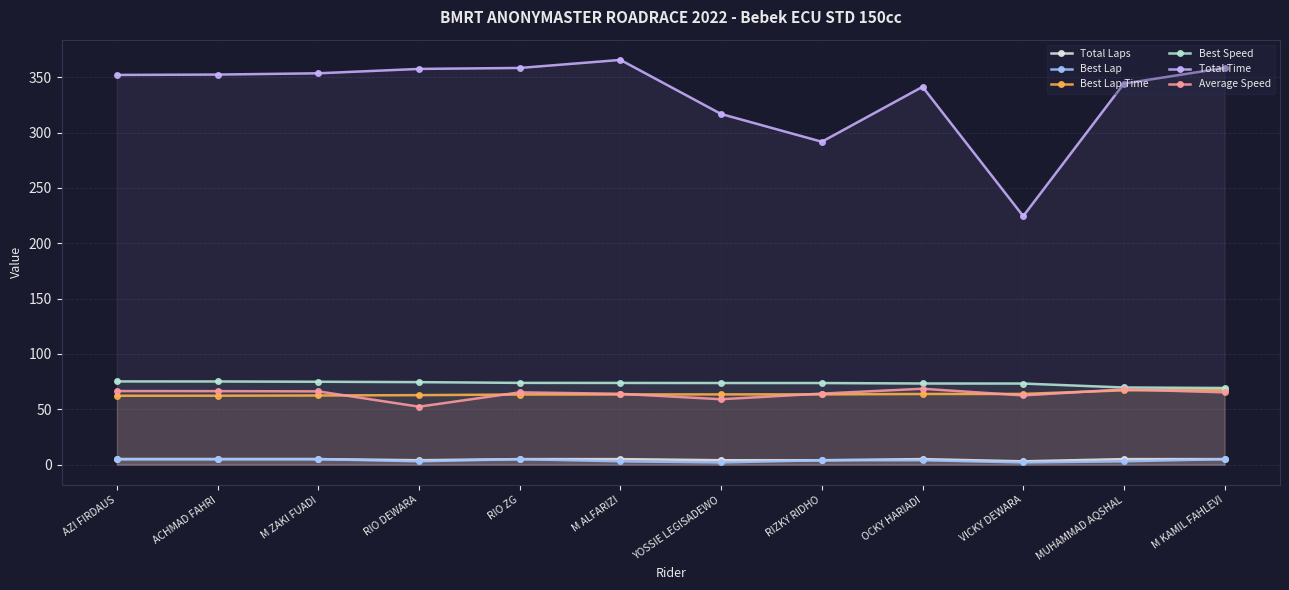

What is the label of the 10th point from the right?

M ZAKI FUADI